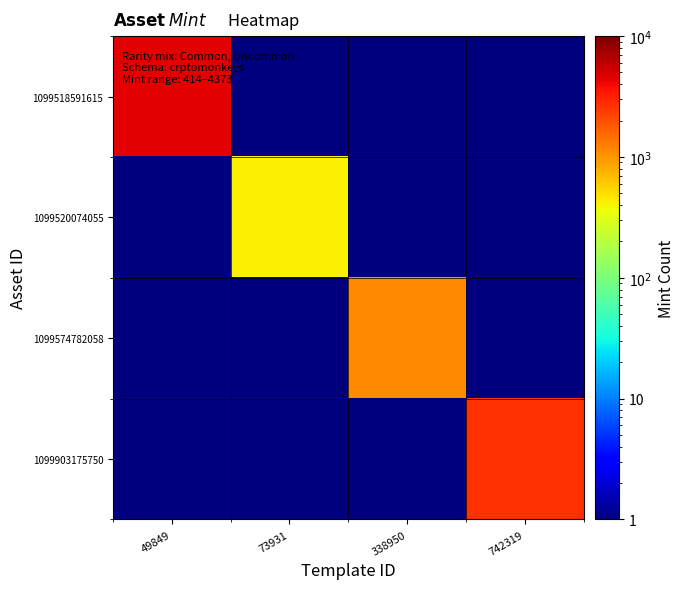

At how many categories does at least one series exceed 3582?

1